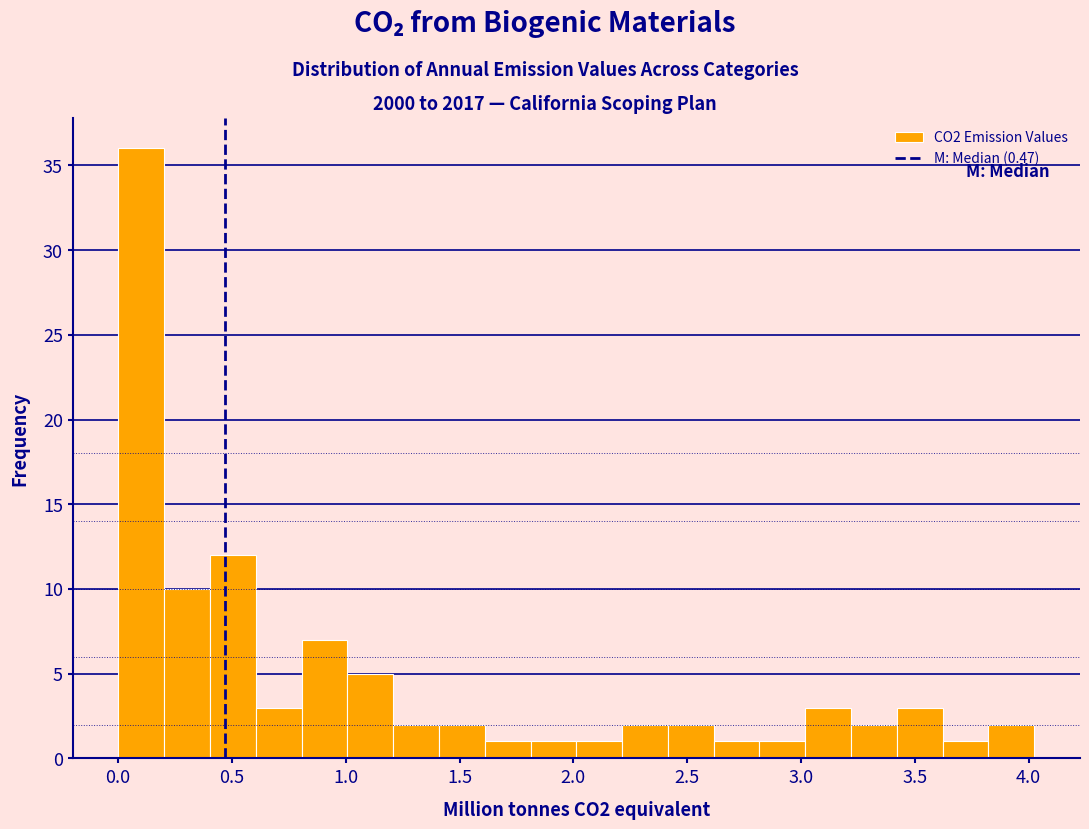

Over which range of the x-axis is the bar tallest?

0.0 to 0.2